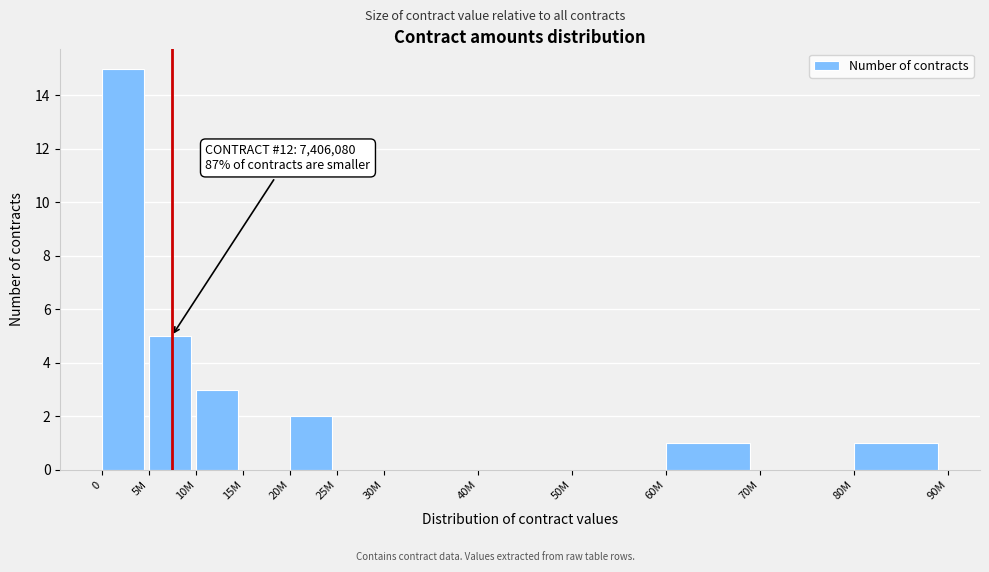

Reading right to left, transcribe all the data shown in this chart.

80M=1	70M=0	60M=1	50M=0	40M=0	30M=0	25M=0	20M=2	15M=0	10M=3	5M=5	0=15